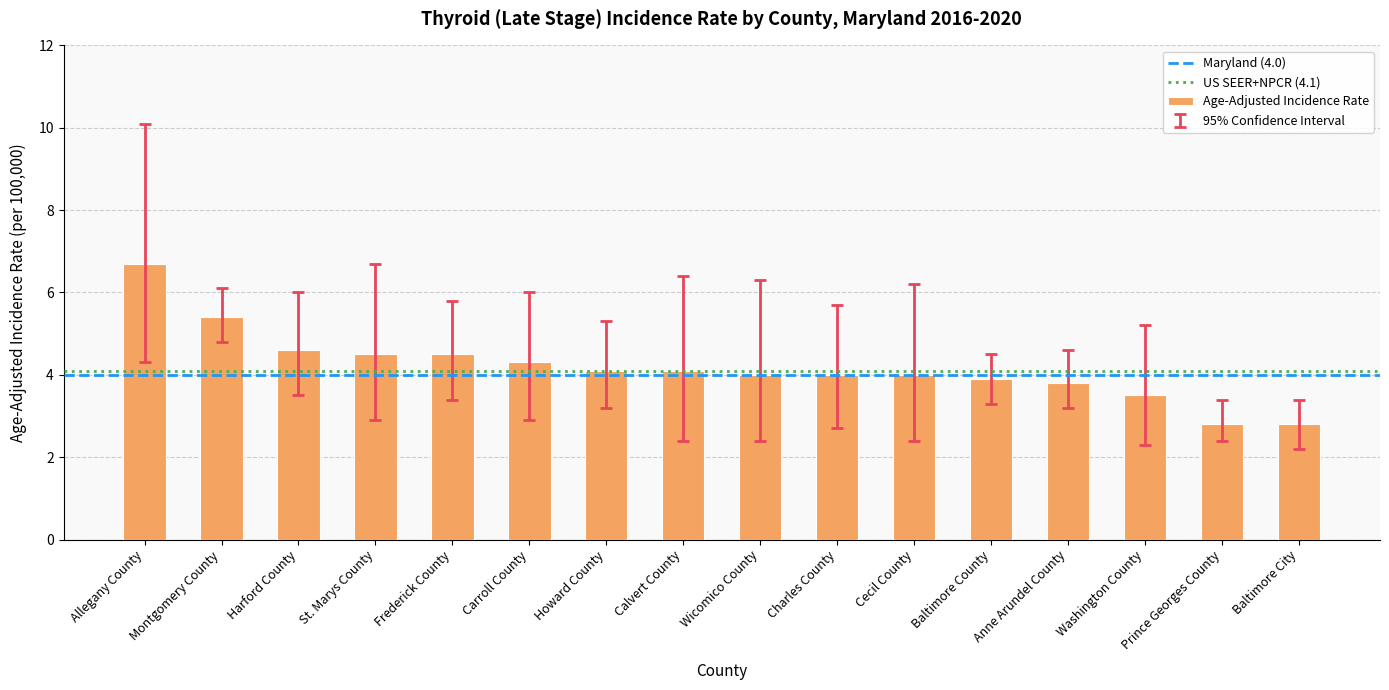

What is the maximum value shown in the chart?

6.7